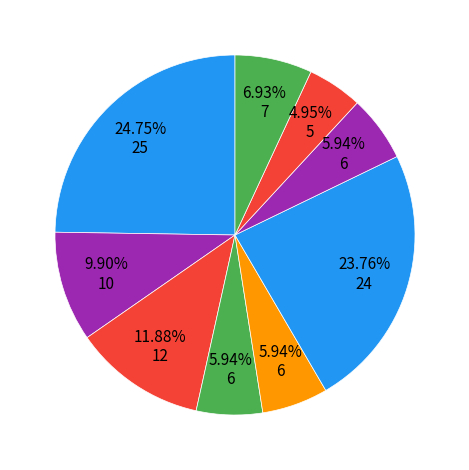

Which category has the biggest portion of the pie?

103 南区